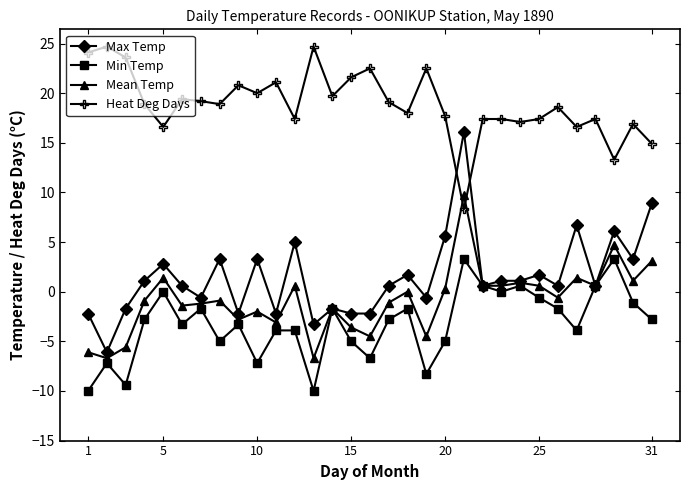

What is the minimum value shown in the chart?

-10.0